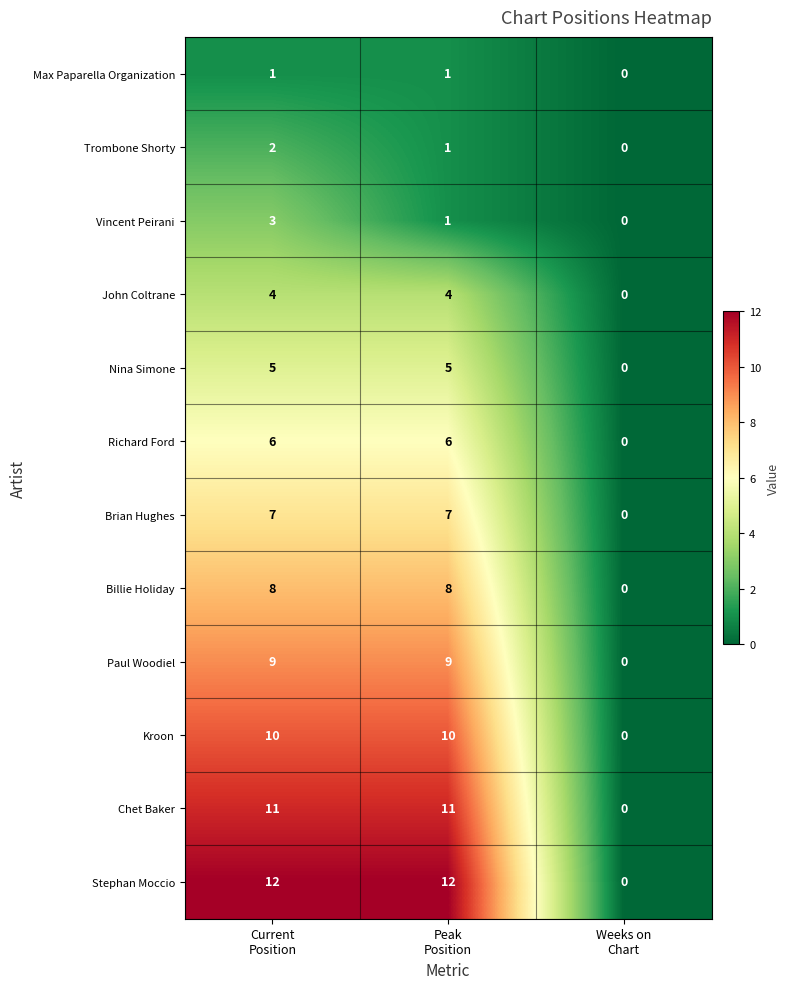

List the series in order of their peak value, lowest first.

Max Paparella Organization, Trombone Shorty, Vincent Peirani, John Coltrane, Nina Simone, Richard Ford, Brian Hughes, Billie Holiday, Paul Woodiel, Kroon, Chet Baker, Stephan Moccio